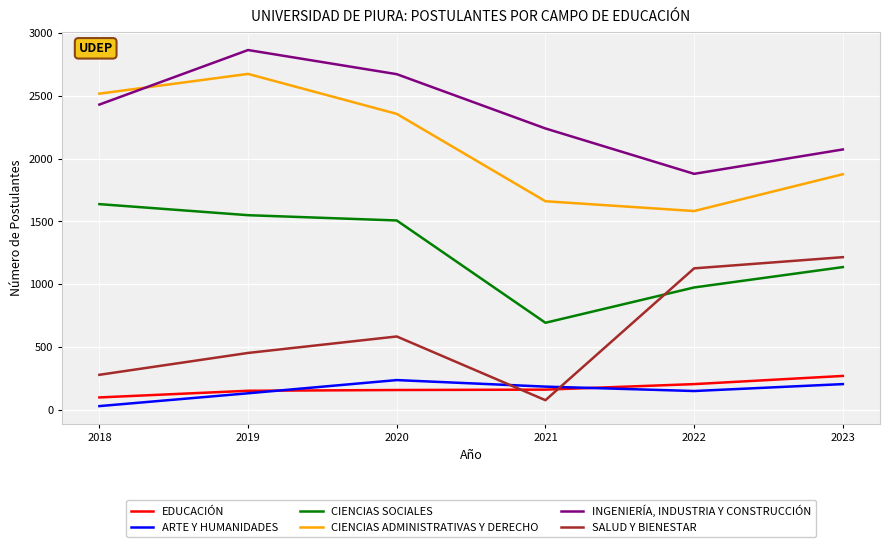

Rank the series at 2019 from lowest to highest value.

ARTE Y HUMANIDADES, EDUCACIÓN, SALUD Y BIENESTAR, CIENCIAS SOCIALES, CIENCIAS ADMINISTRATIVAS Y DERECHO, INGENIERÍA, INDUSTRIA Y CONSTRUCCIÓN